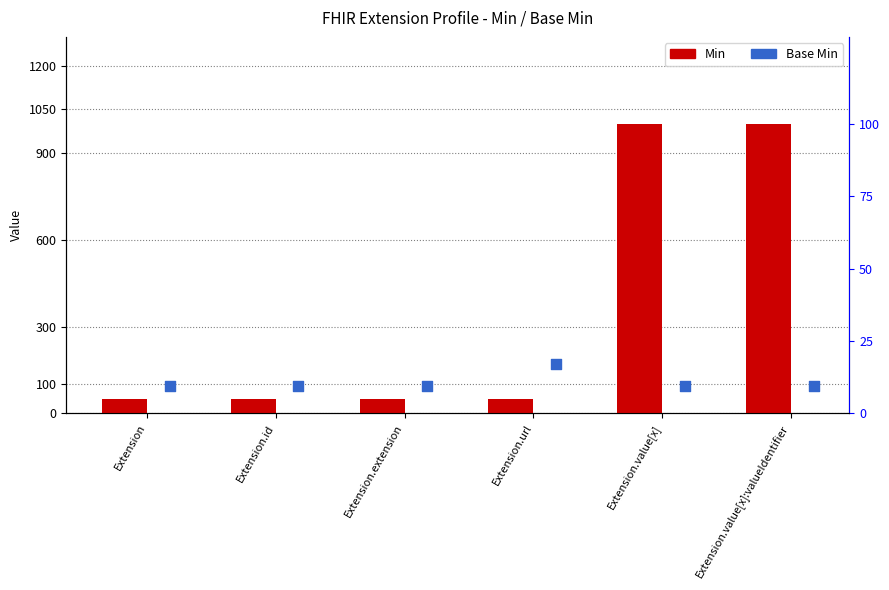

What are all the series names shown in the legend?

Min, Base Min